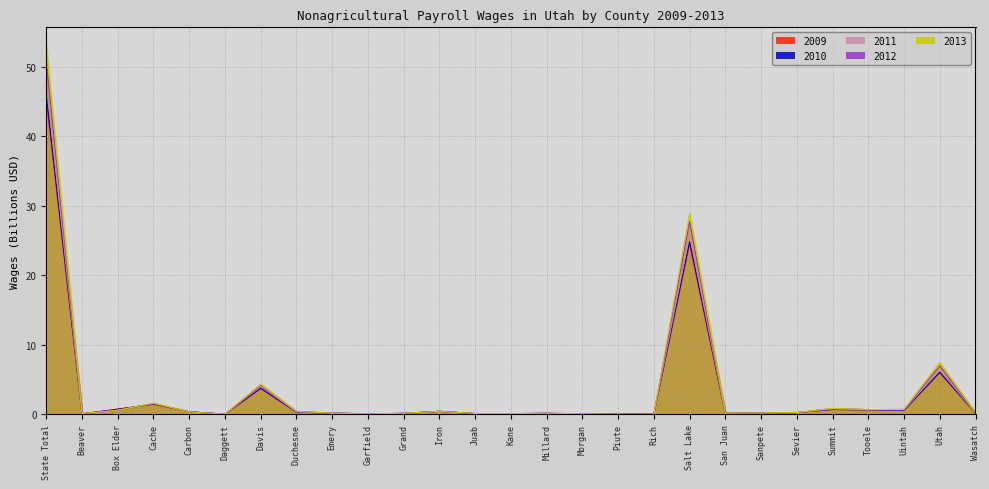

Is it true that 2009 equals 0.0 at Piute?

True